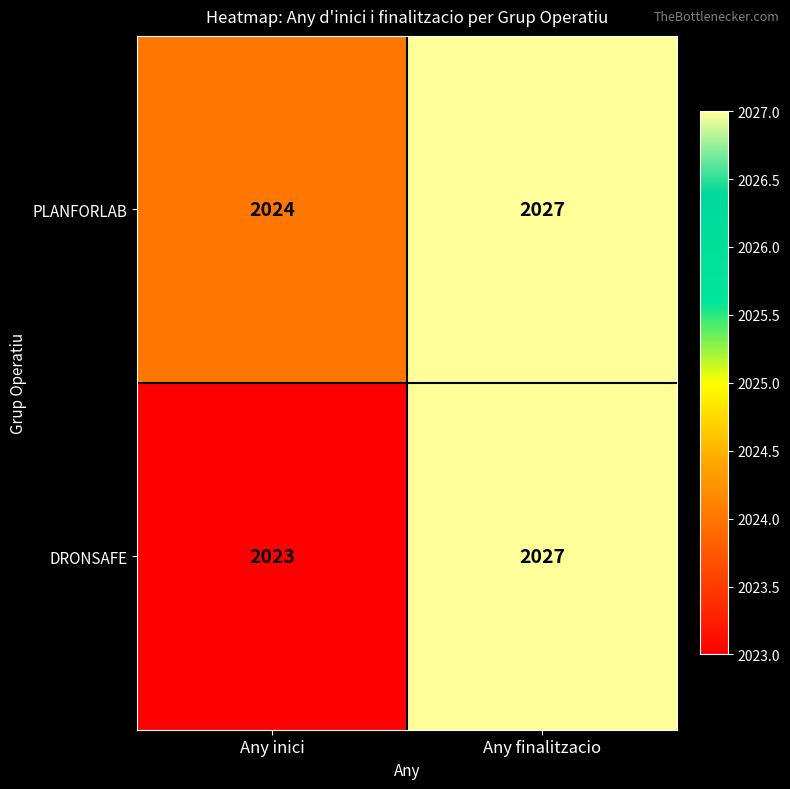

Rank the series by their average value, from lowest to highest.

DRONSAFE, PLANFORLAB